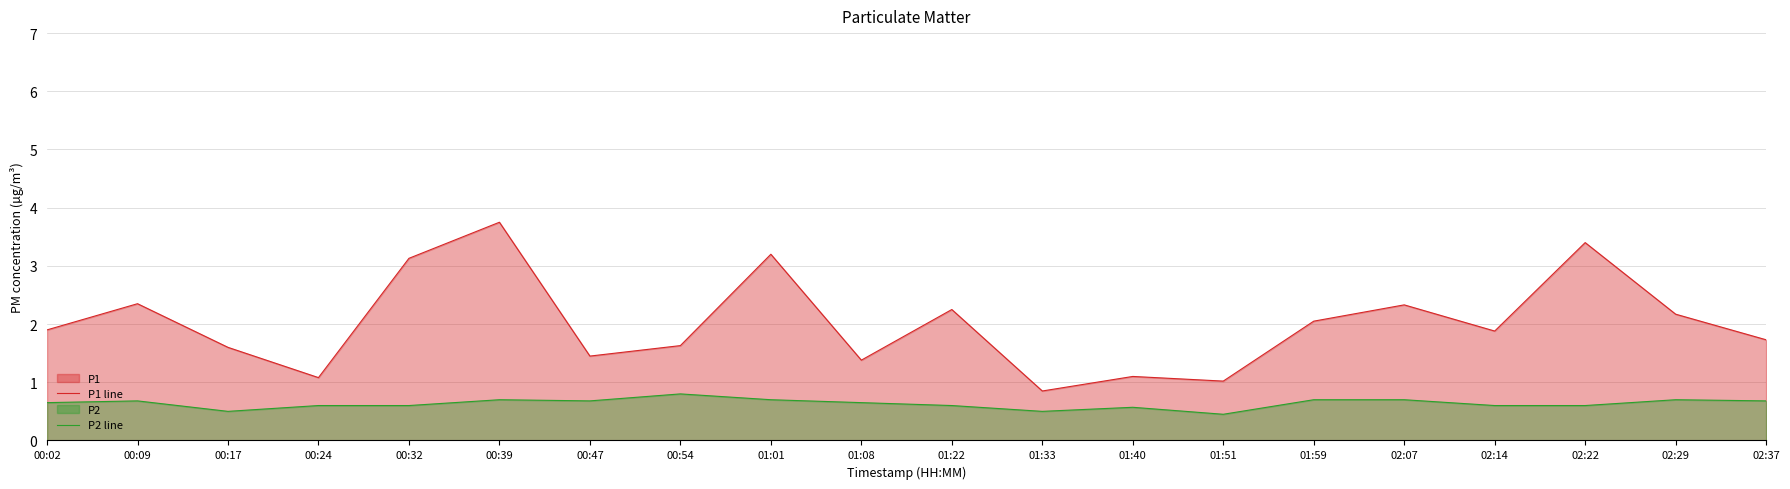

True or false: P2 line has a value of 0.5 at 01:51.

True